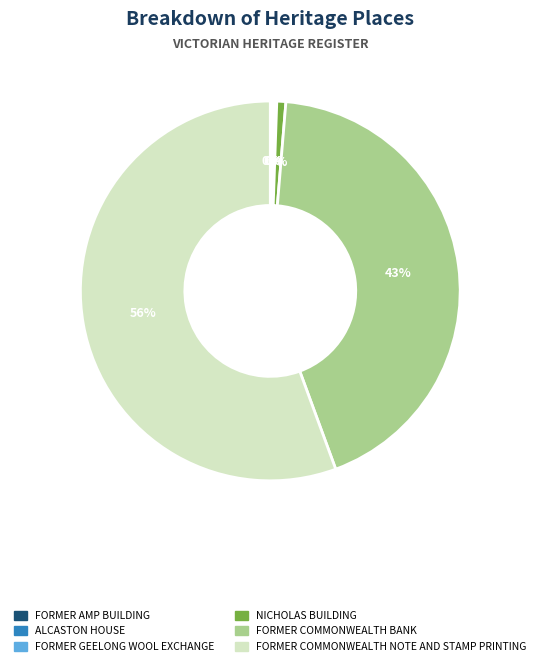

Is it true that FORMER COMMONWEALTH NOTE AND STAMP PRINTING is 62% of the pie?

False